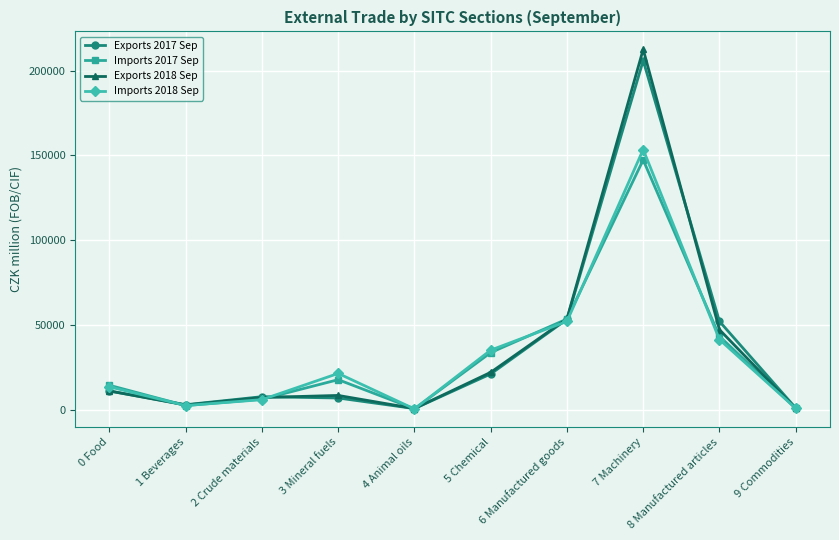

What is the label of the 1st point from the right?

9 Commodities